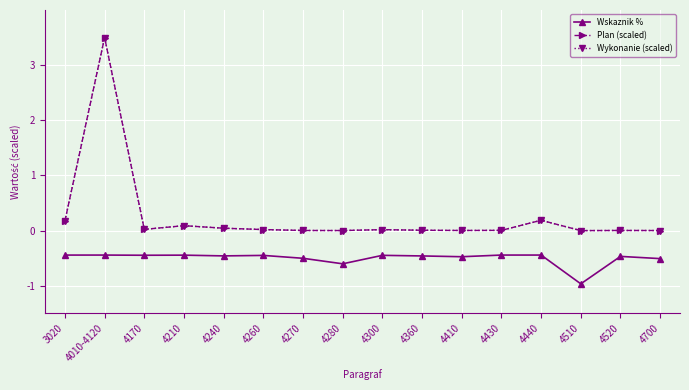

True or false: Wskaznik % and Plan (scaled) cross at least once.

False